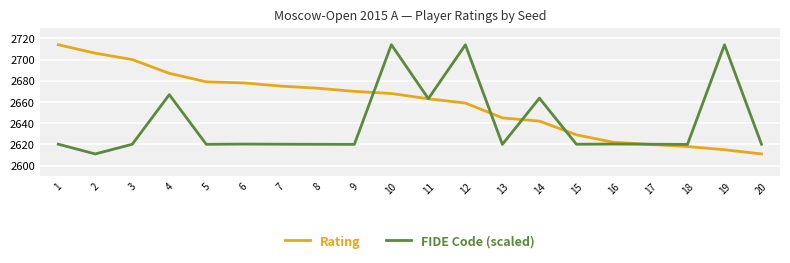

How many lines are shown in the chart?

2